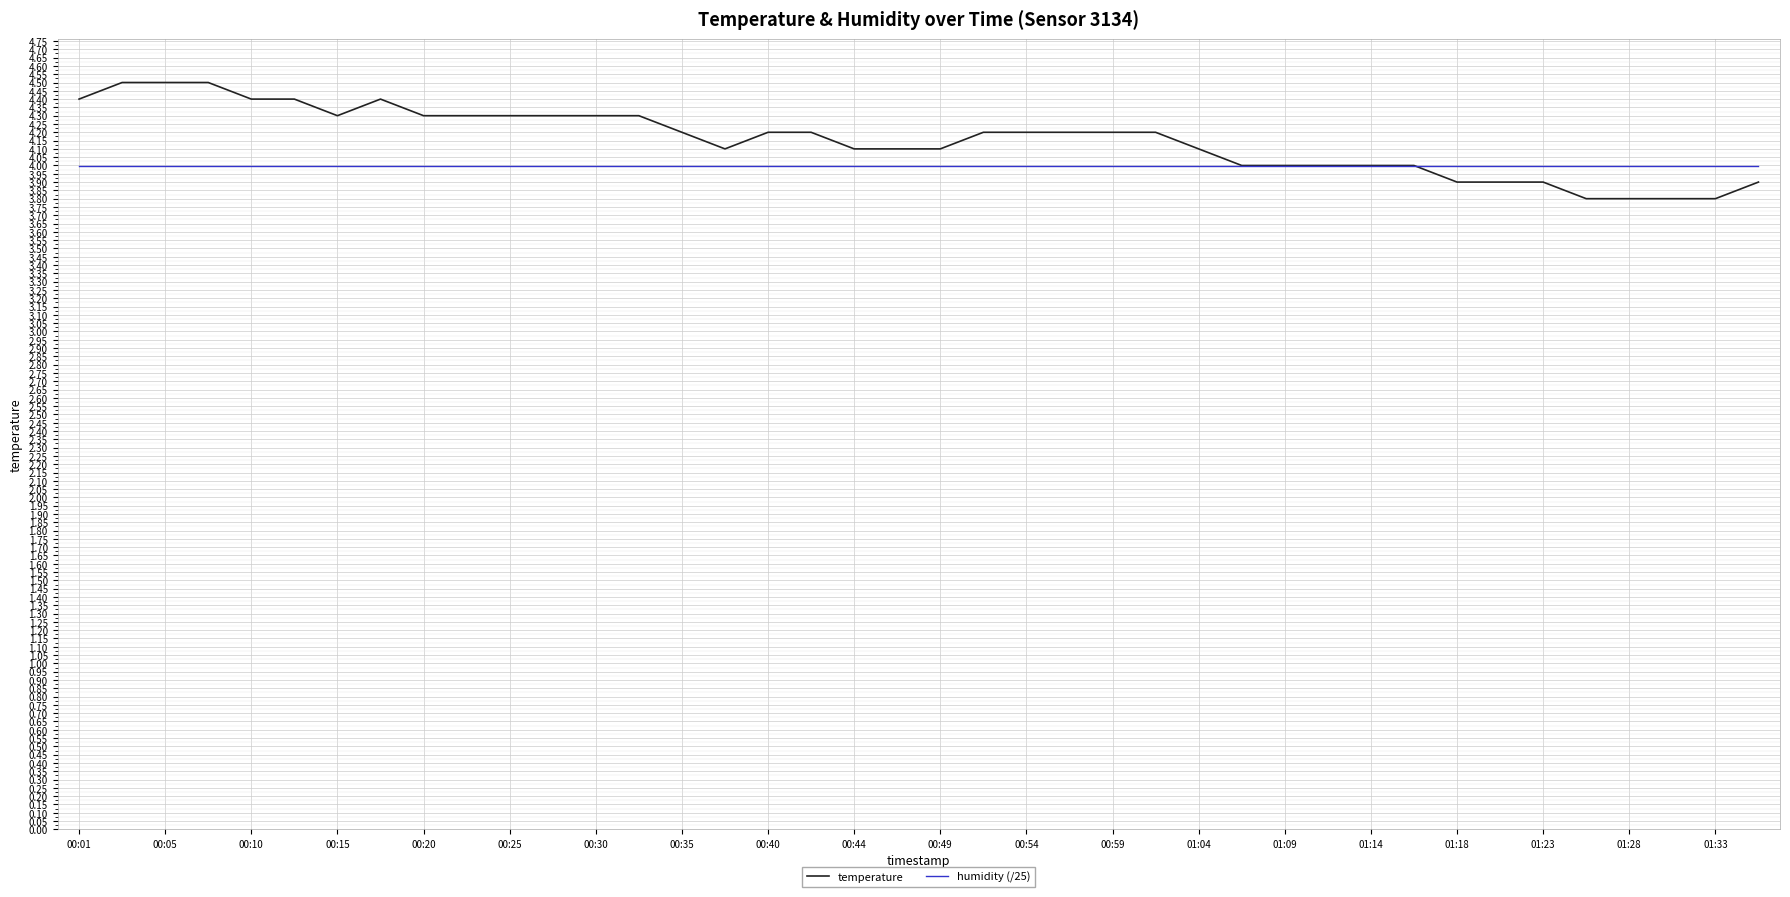

Which series has the widest spread of values?

temperature